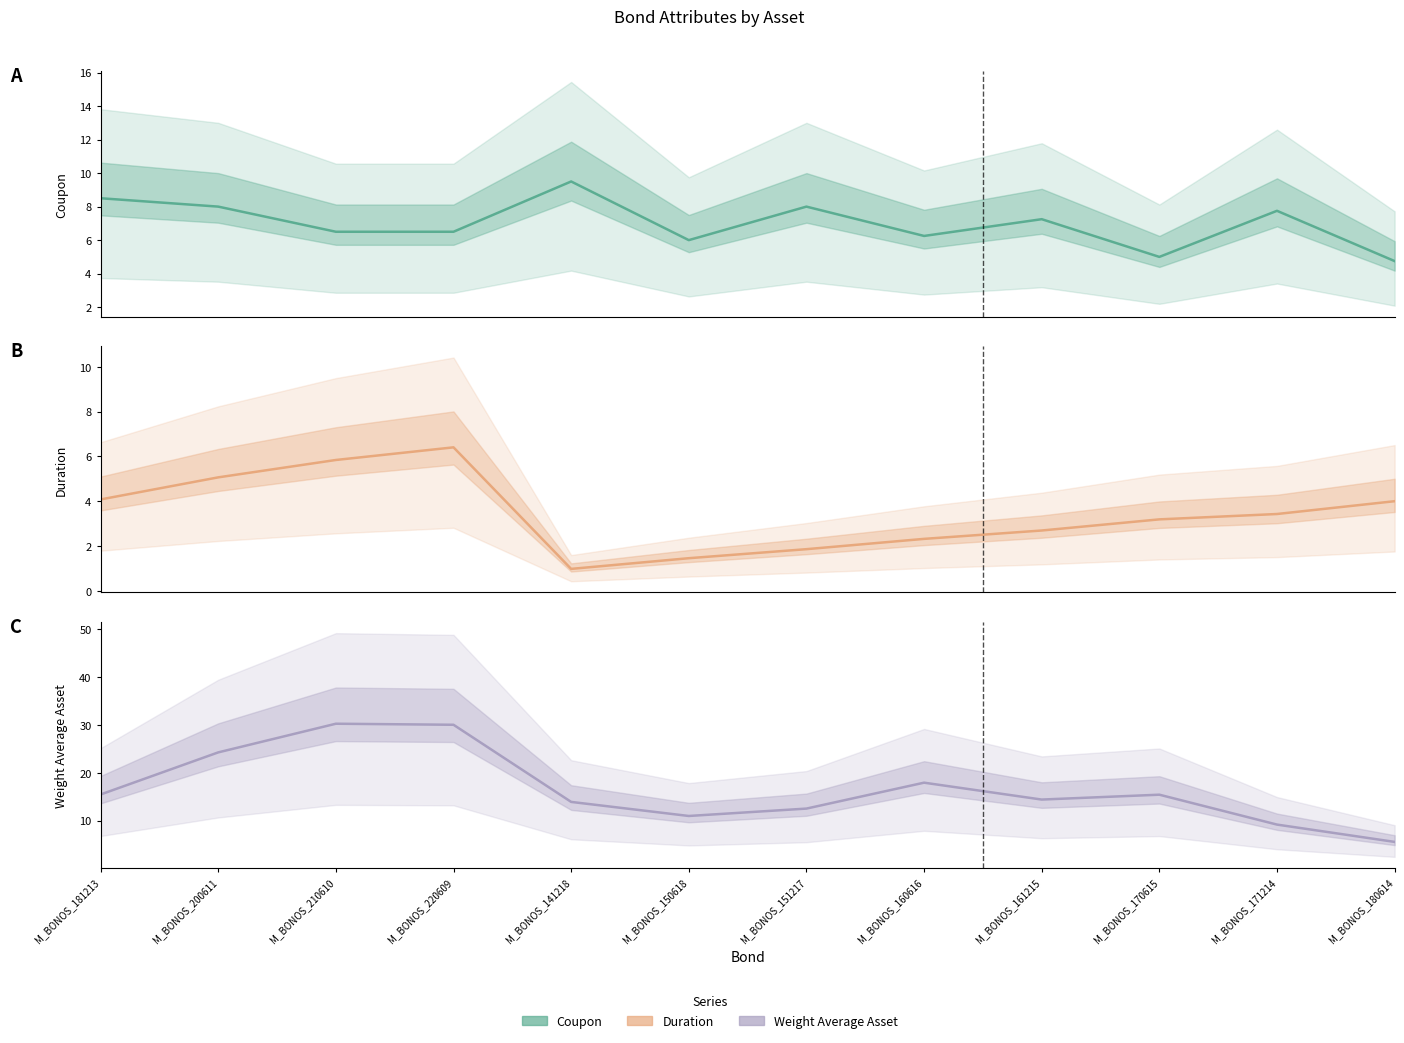

True or false: Coupon and Weight Average Asset intersect in this chart.

False